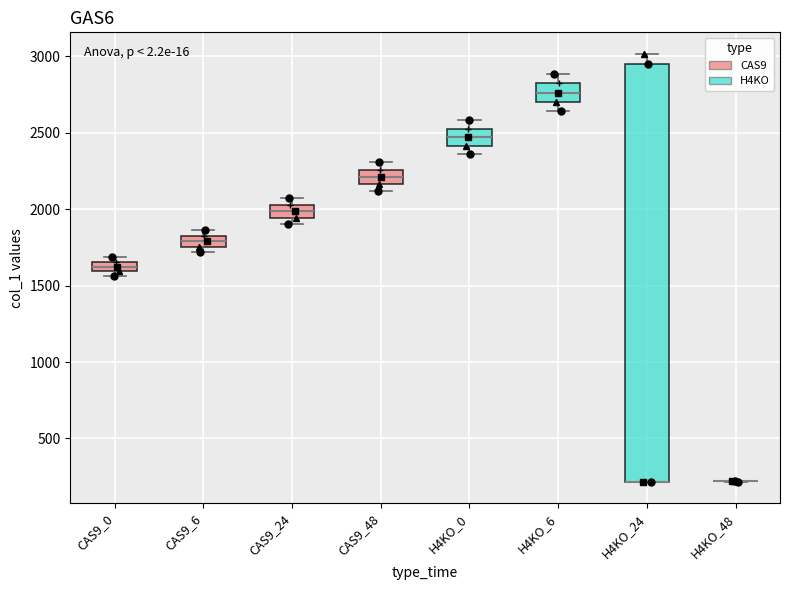

Where is the upper edge of the box for CAS9_48 on the y-axis? The values are not printed on the chart, so give them approximately, as read against the axis.

2250